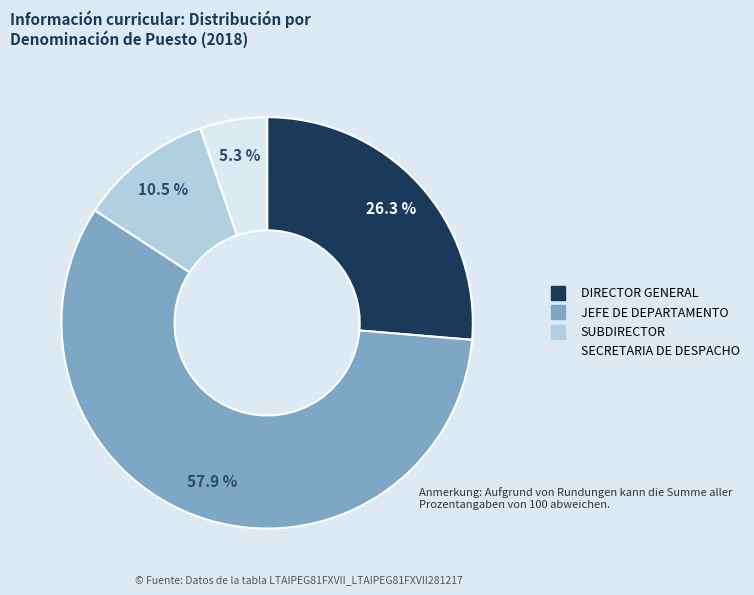

Is there any slice that represents more than half of the pie?

Yes